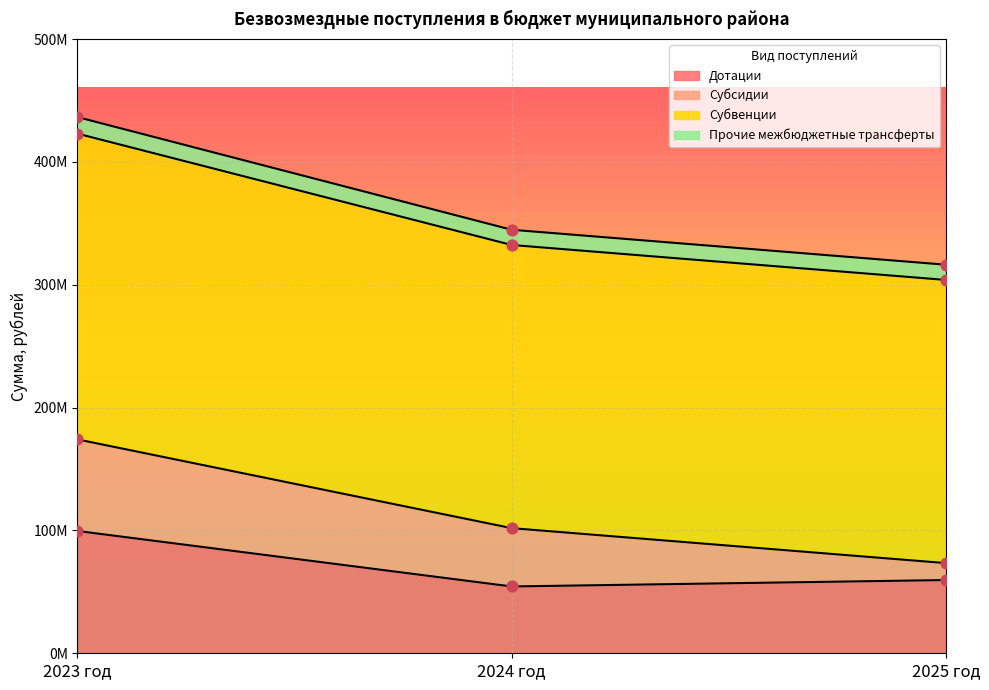

Which series reaches the minimum Y coordinate?

Дотации